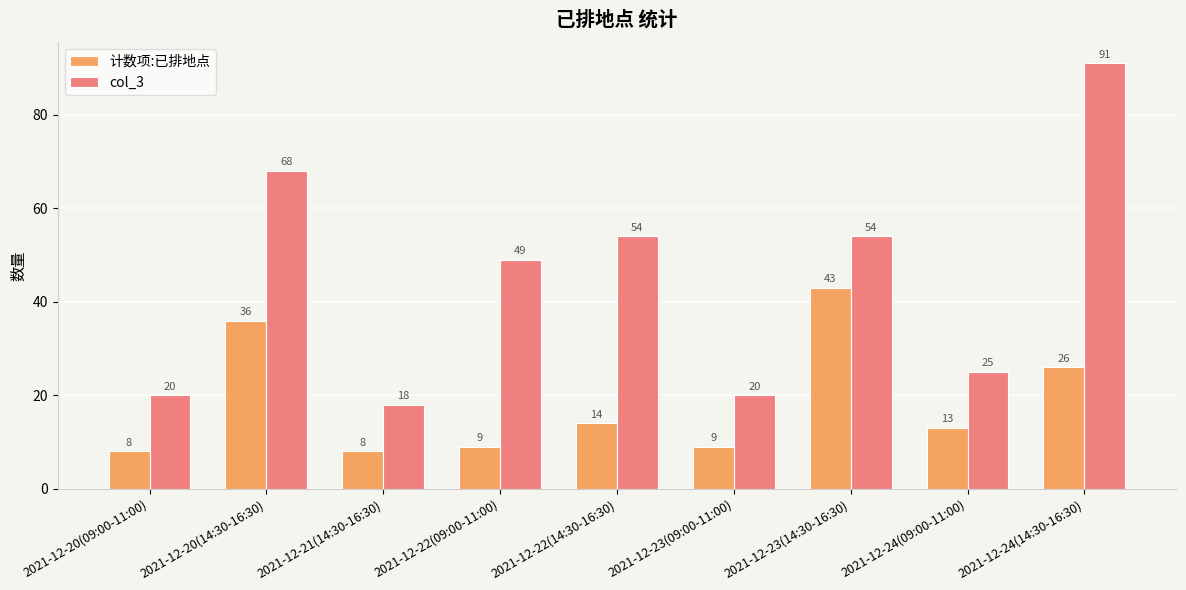

Reading left to right, what are all the values shown in this chart?

计数项:已排地点: 2021-12-20(09:00-11:00)=8	2021-12-20(14:30-16:30)=36	2021-12-21(14:30-16:30)=8	2021-12-22(09:00-11:00)=9	2021-12-22(14:30-16:30)=14	2021-12-23(09:00-11:00)=9	2021-12-23(14:30-16:30)=43	2021-12-24(09:00-11:00)=13	2021-12-24(14:30-16:30)=26
col_3: 2021-12-20(09:00-11:00)=20	2021-12-20(14:30-16:30)=68	2021-12-21(14:30-16:30)=18	2021-12-22(09:00-11:00)=49	2021-12-22(14:30-16:30)=54	2021-12-23(09:00-11:00)=20	2021-12-23(14:30-16:30)=54	2021-12-24(09:00-11:00)=25	2021-12-24(14:30-16:30)=91